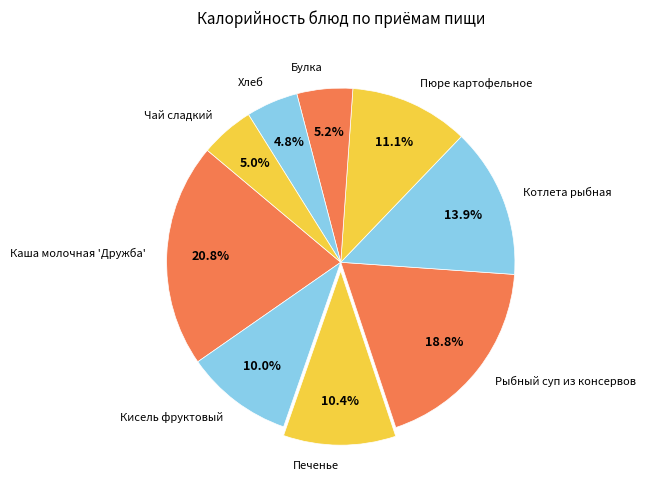

Is it true that Кисель фруктовый is 10% of the pie?

True